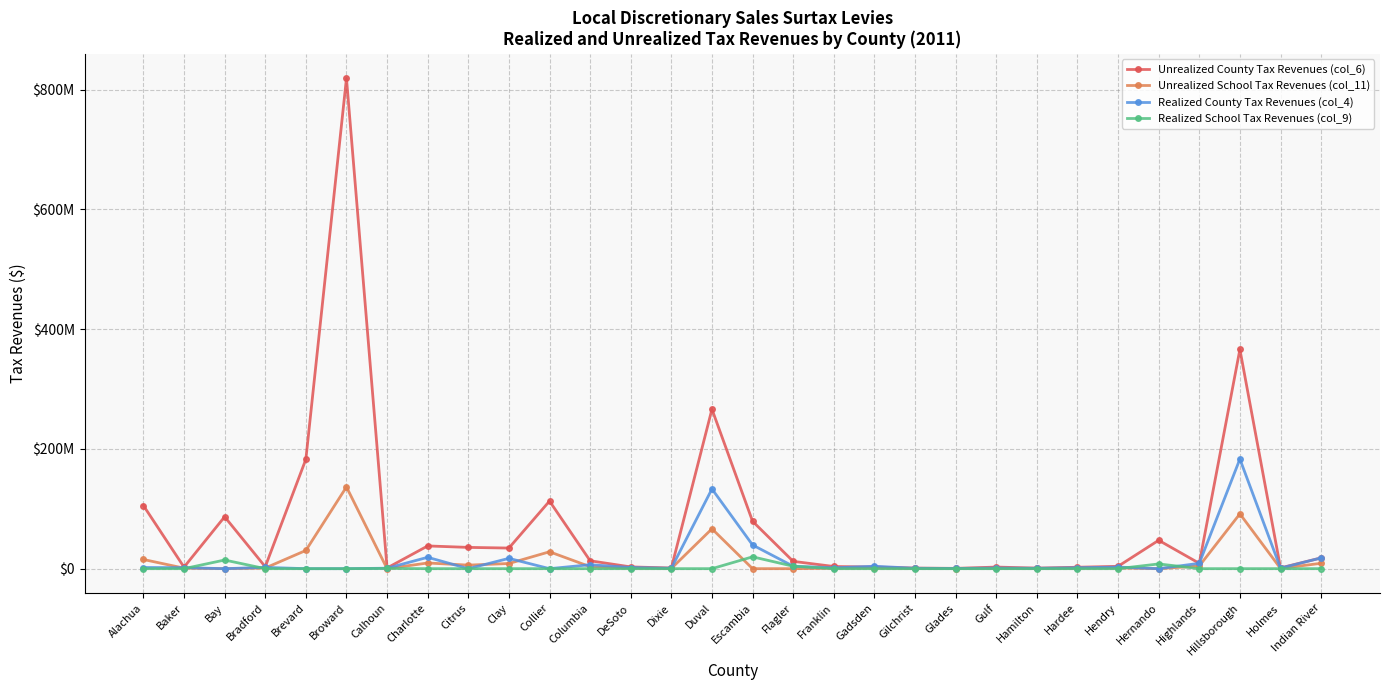

Between Gulf and Hendry, which series saw the biggest shift?

Realized County Tax Revenues (col_4)